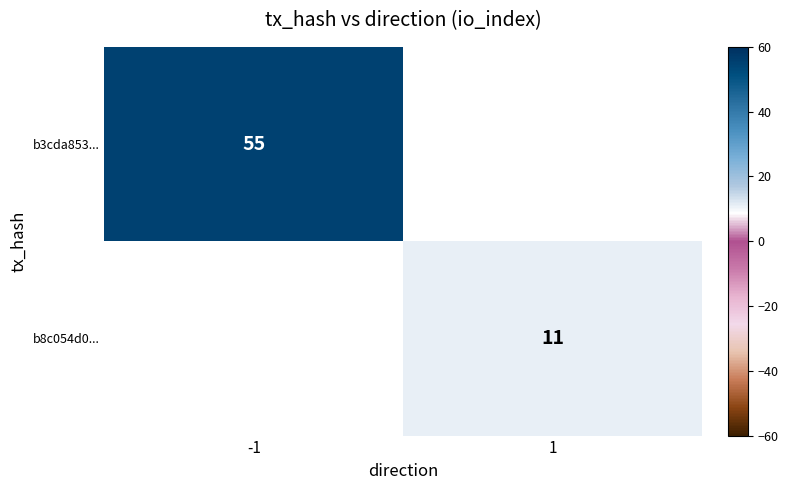

True or false: b8c054d0... has a value of 14 at 1.

False